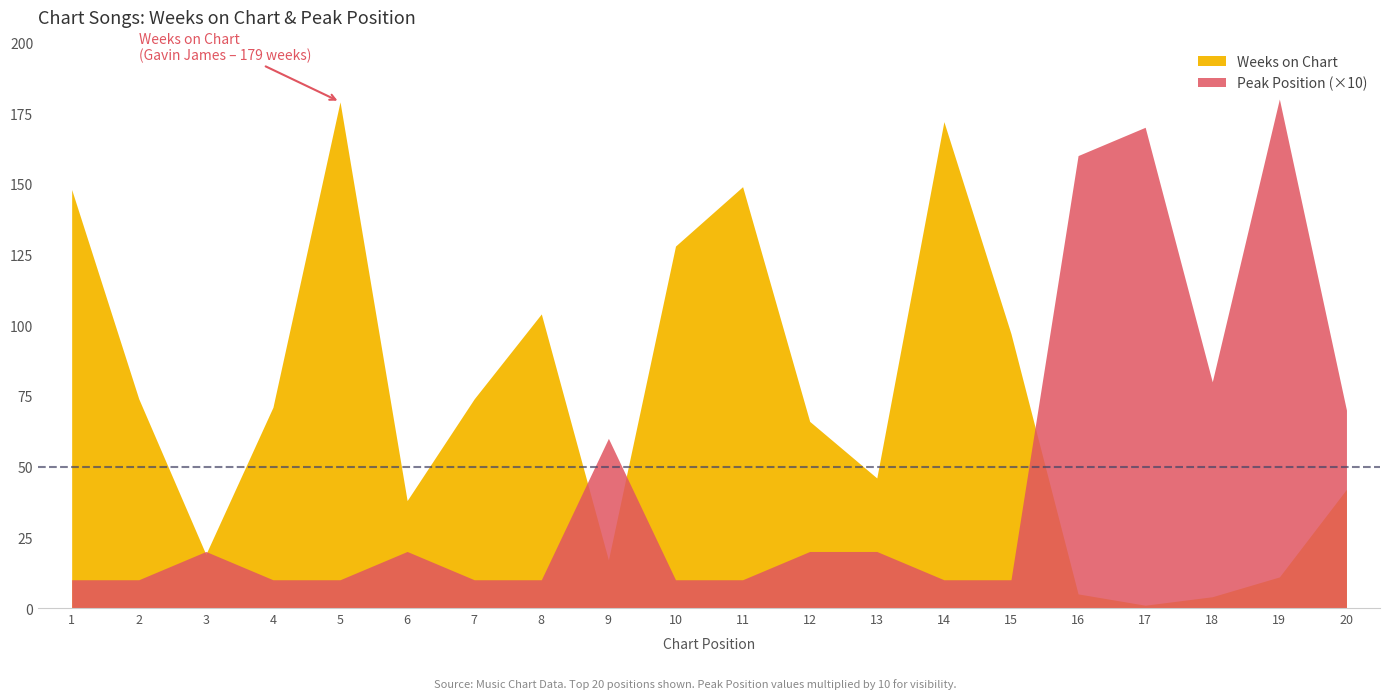

What is the difference between the maximum and minimum values in the Peak Position series?

17